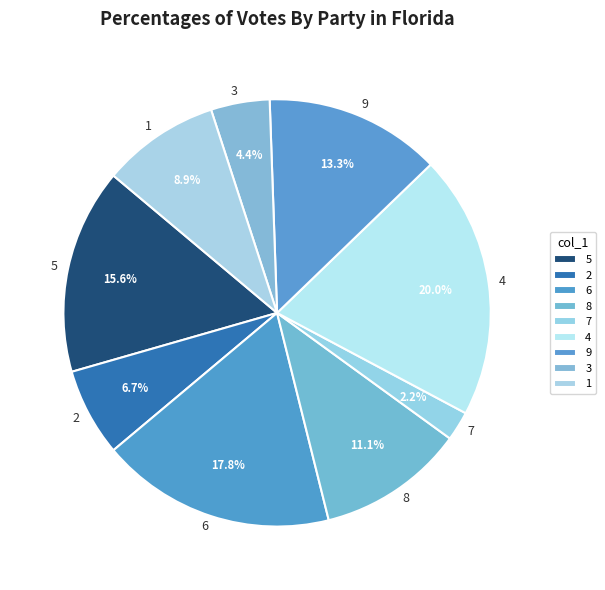

Rank the categories by value from lowest to highest.

7, 3, 2, 1, 8, 9, 5, 6, 4